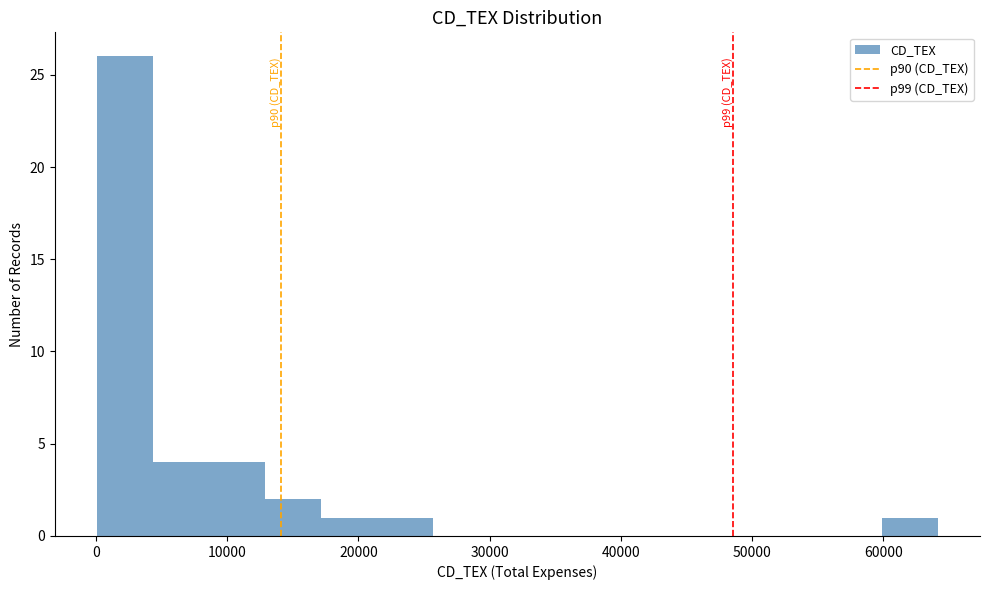

Over which range of the x-axis is the bar tallest?

0 to 4000